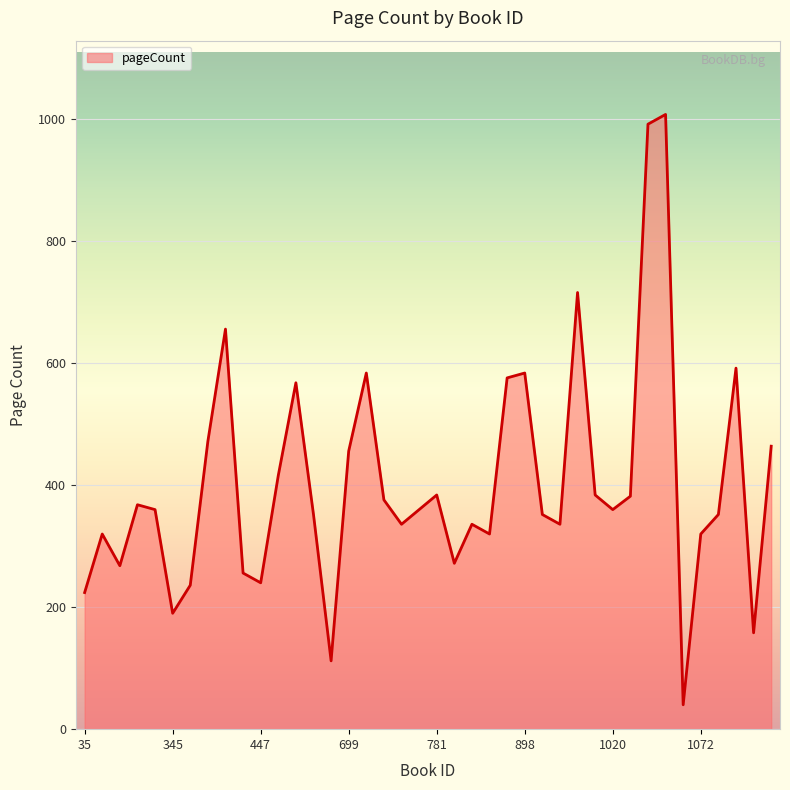

What is the maximum value shown in the chart?

1008